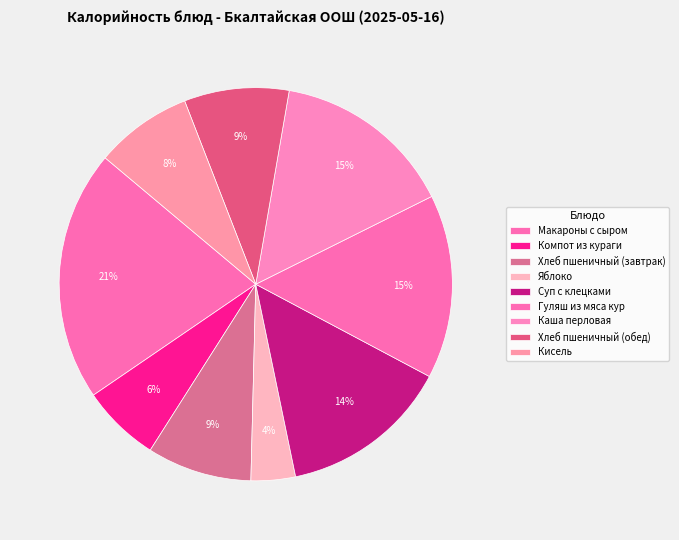

To the nearest percent, what is the average slice percentage?

11%